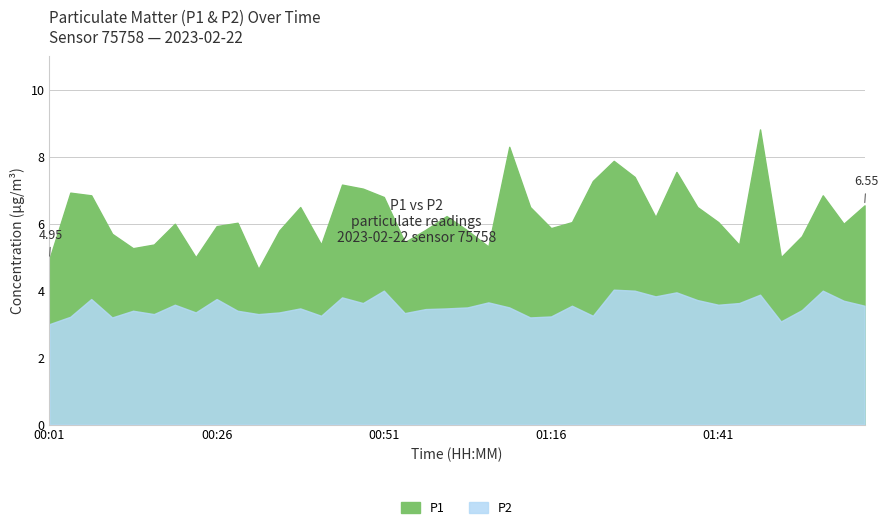

Between 01:04 and 01:29, which series saw the biggest shift?

P1